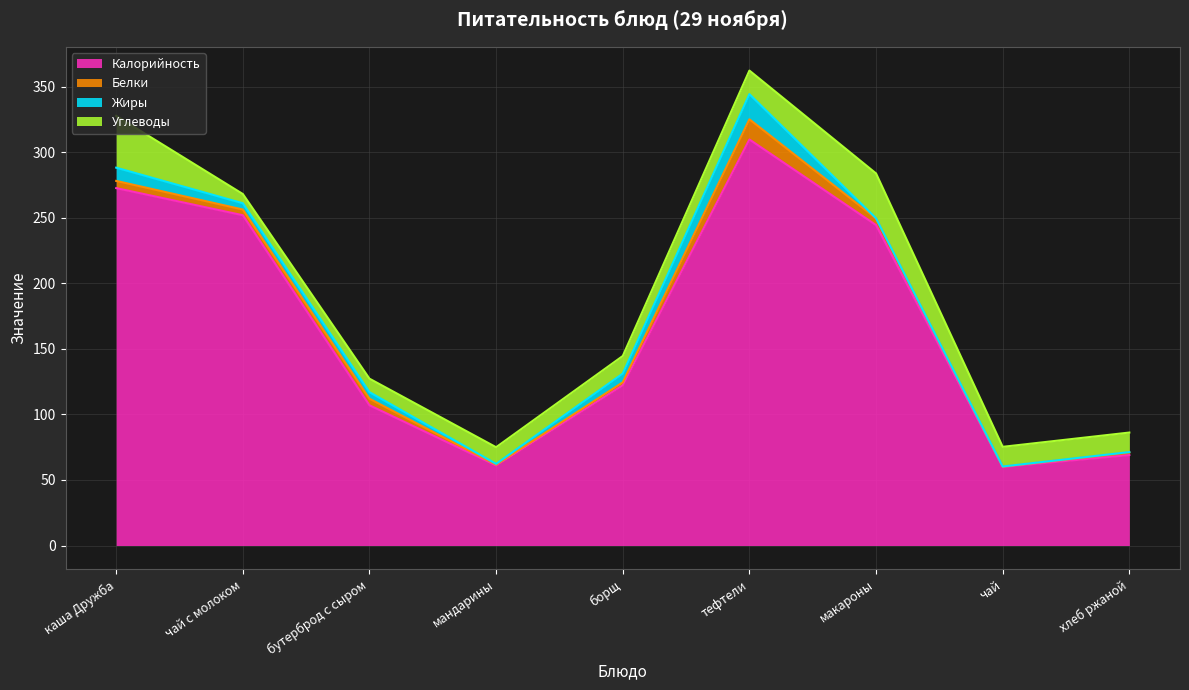

What is the average value of the Калорийность series?

166.5